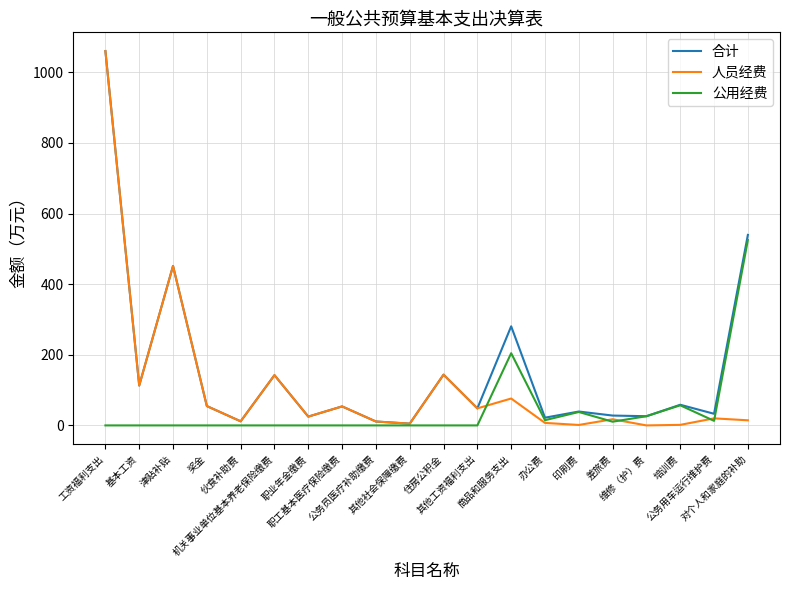

At which category does 合计 reach its first local valley?

基本工资